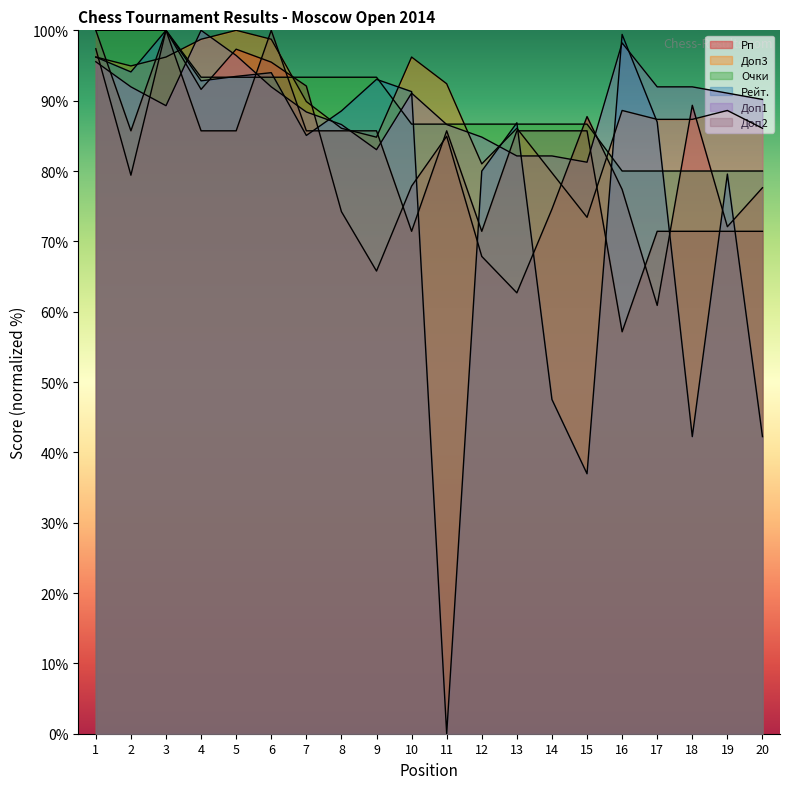

Rank the categories by Доп2 value from lowest to highest.

16, 10, 12, 17, 18, 19, 20, 2, 4, 5, 7, 8, 9, 11, 13, 14, 15, 1, 3, 6